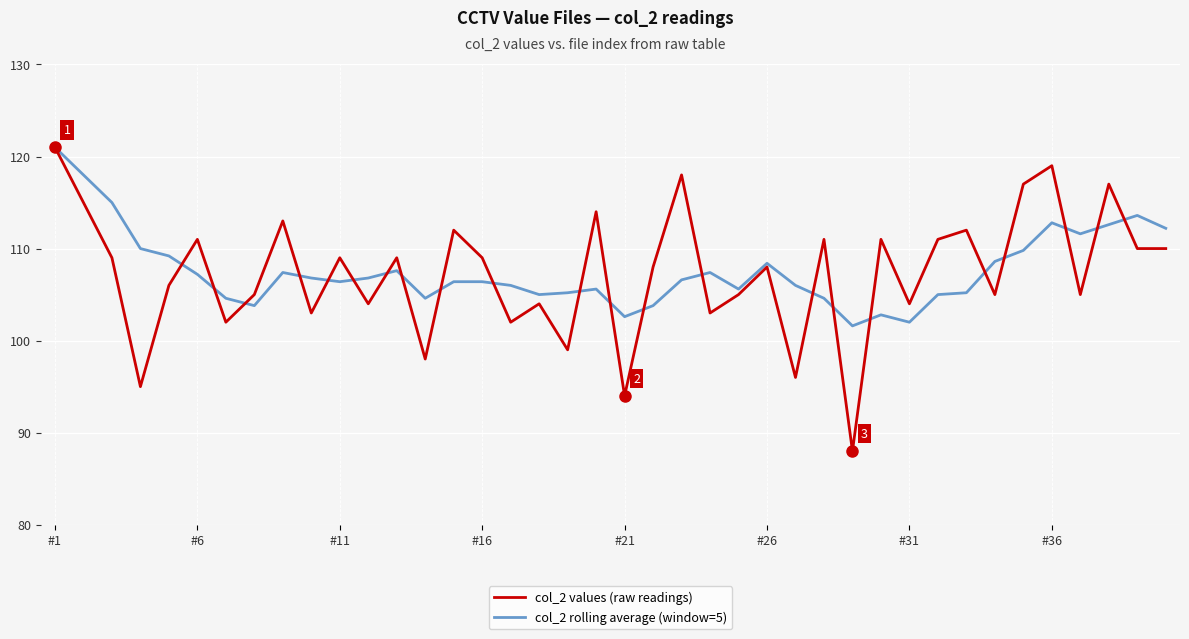

Which series has the largest range (max minus min)?

col_2 values (raw readings)